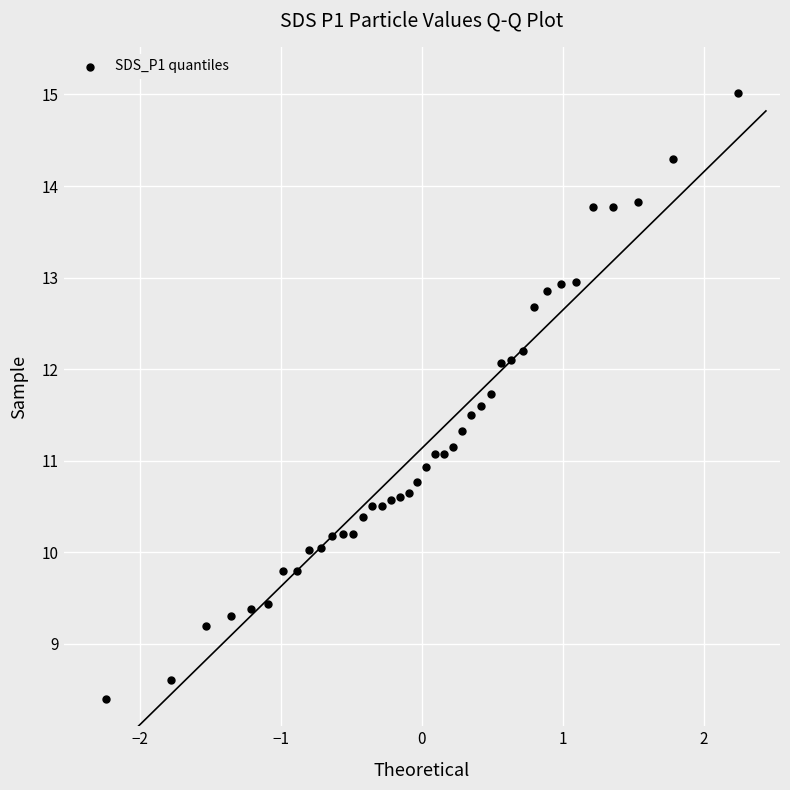

What is the range of Y values (max minus min)?

6.6